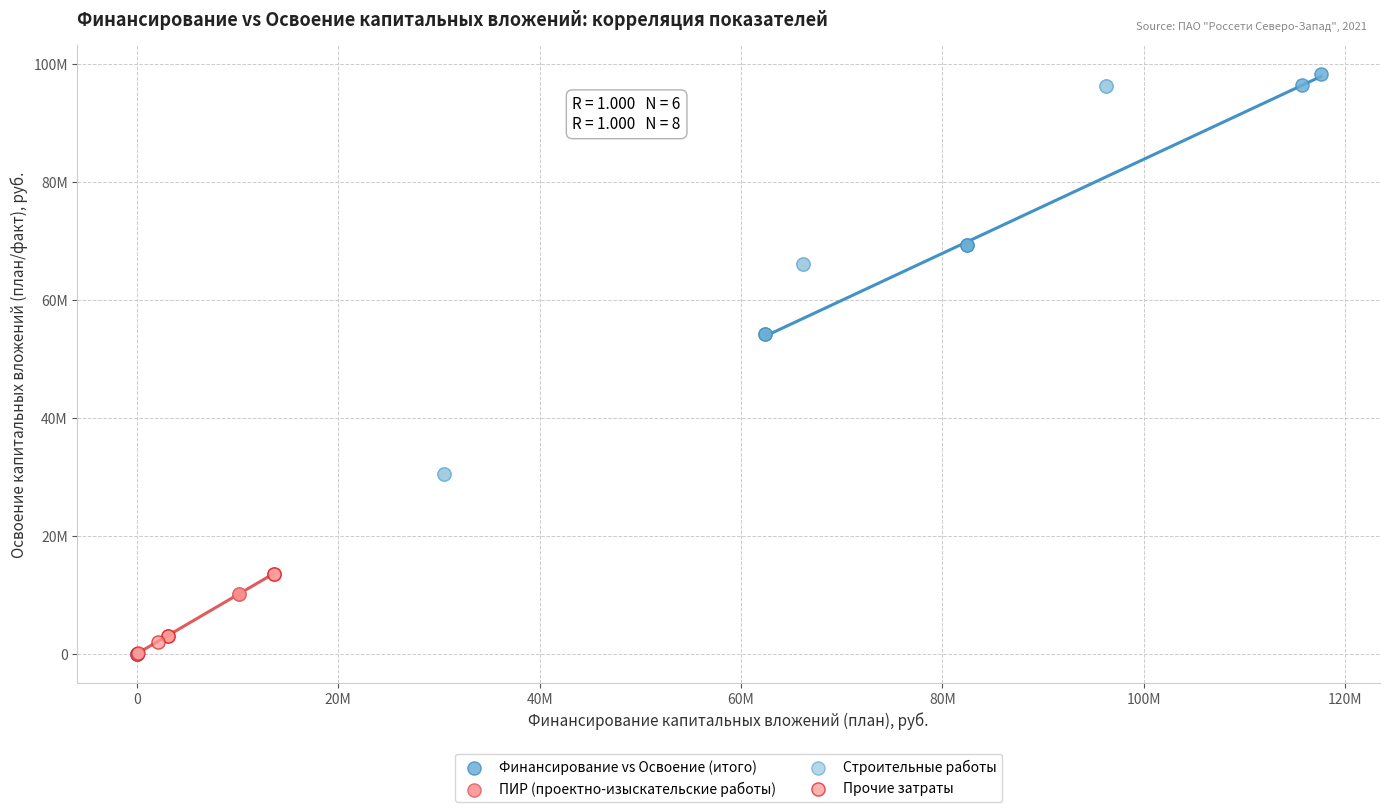

What are all the series names shown in the legend?

Финансирование vs Освоение (итого), ПИР (проектно-изыскательские работы), Строительные работы, Прочие затраты